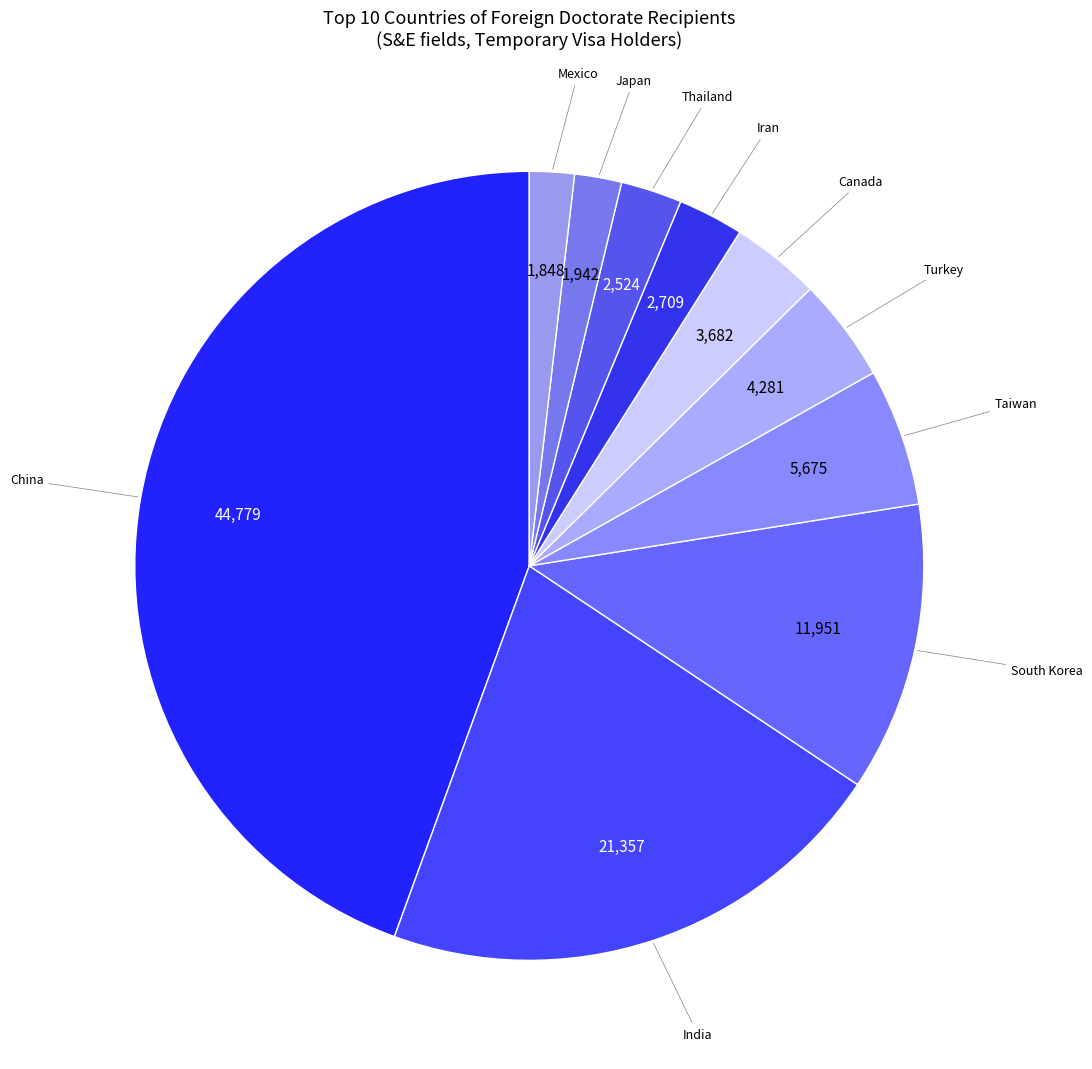

Between Turkey and Iran, which is larger?

Turkey